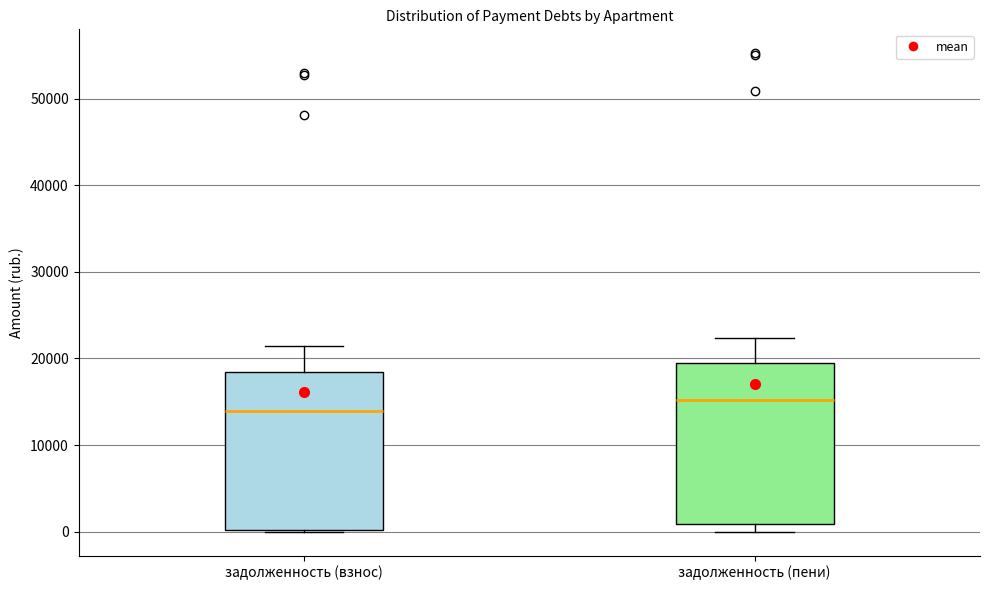

Where is the lower edge of the box for задолженность (взнос) on the y-axis? The values are not printed on the chart, so give them approximately, as read against the axis.

0